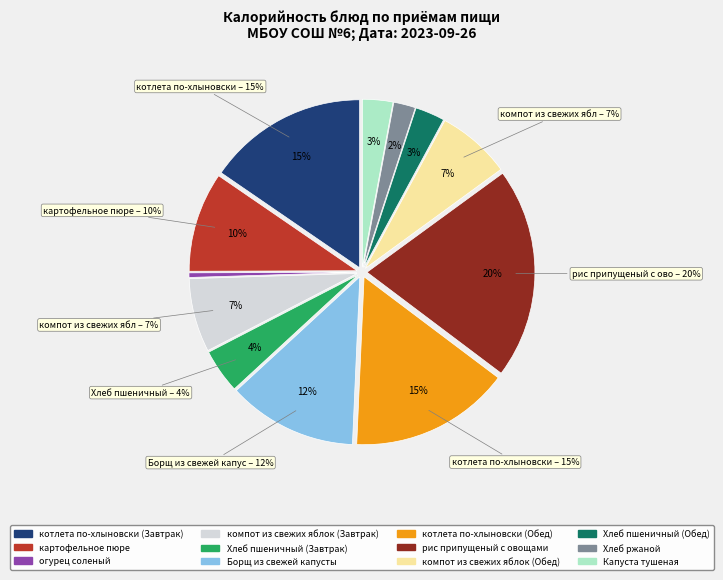

How much of the chart is everything except котлета по-хлыновски (Завтрак)?

84.6%